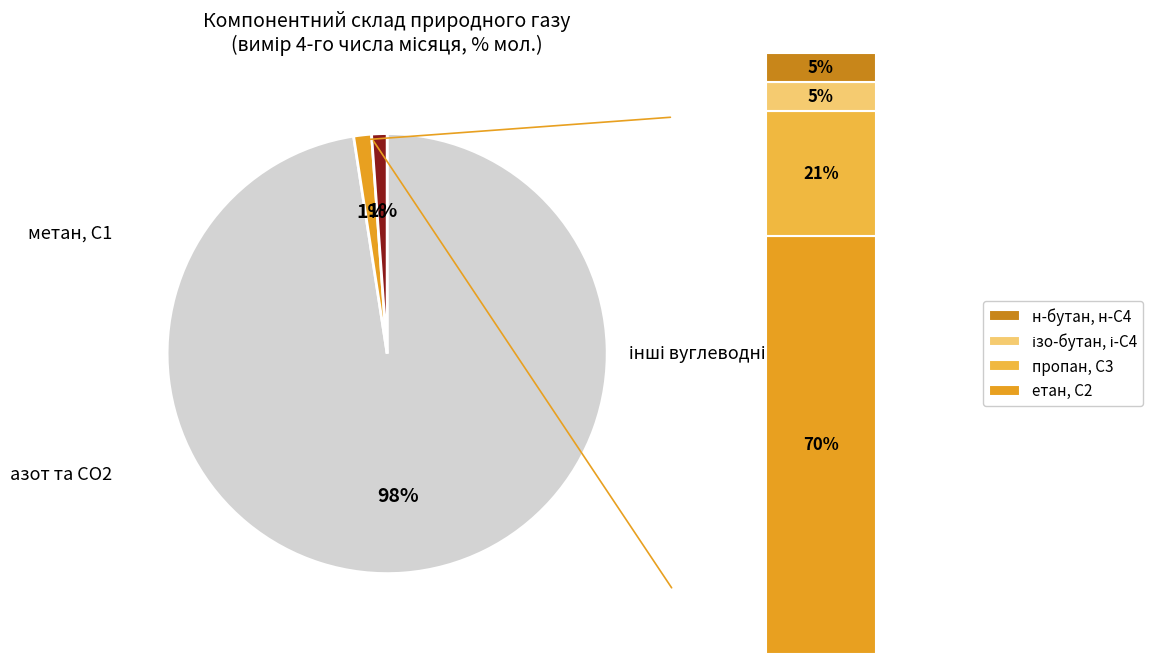

Does any single category account for the majority?

Yes